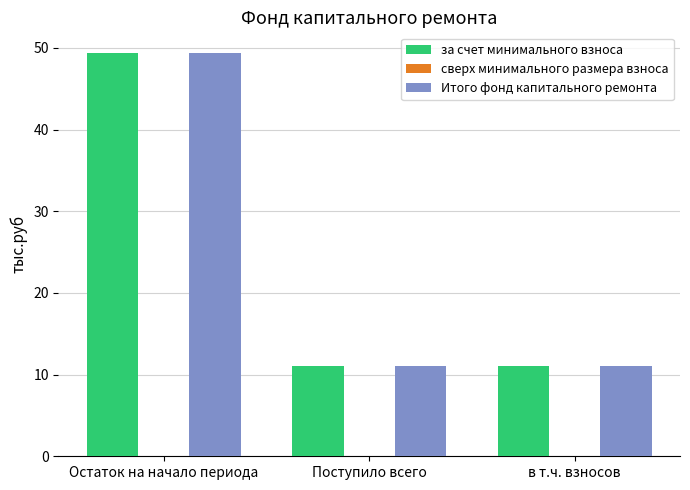

What position from the left is Остаток на начало периода?

1